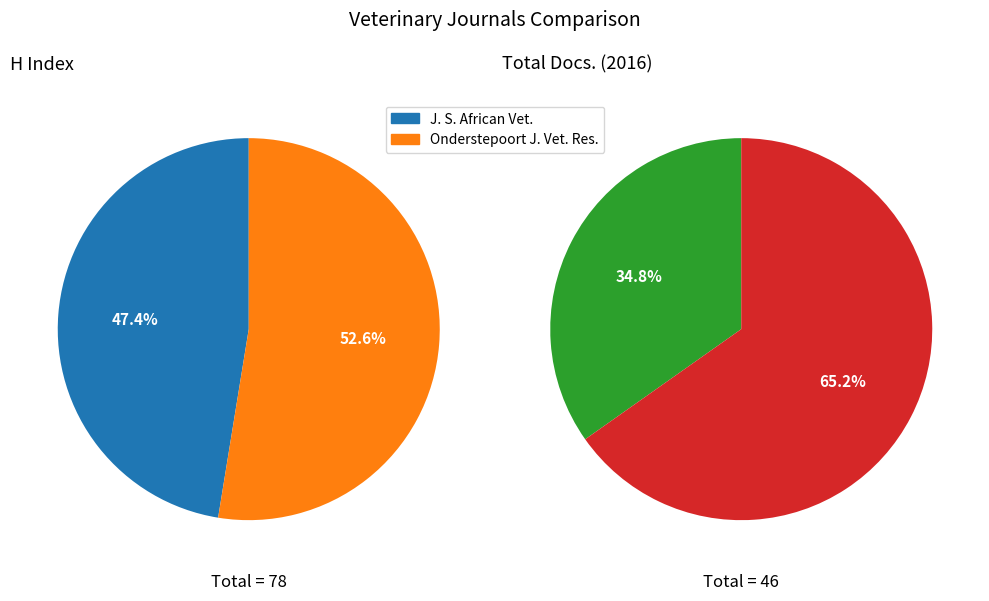

To the nearest percent, what is the average slice percentage?

50%